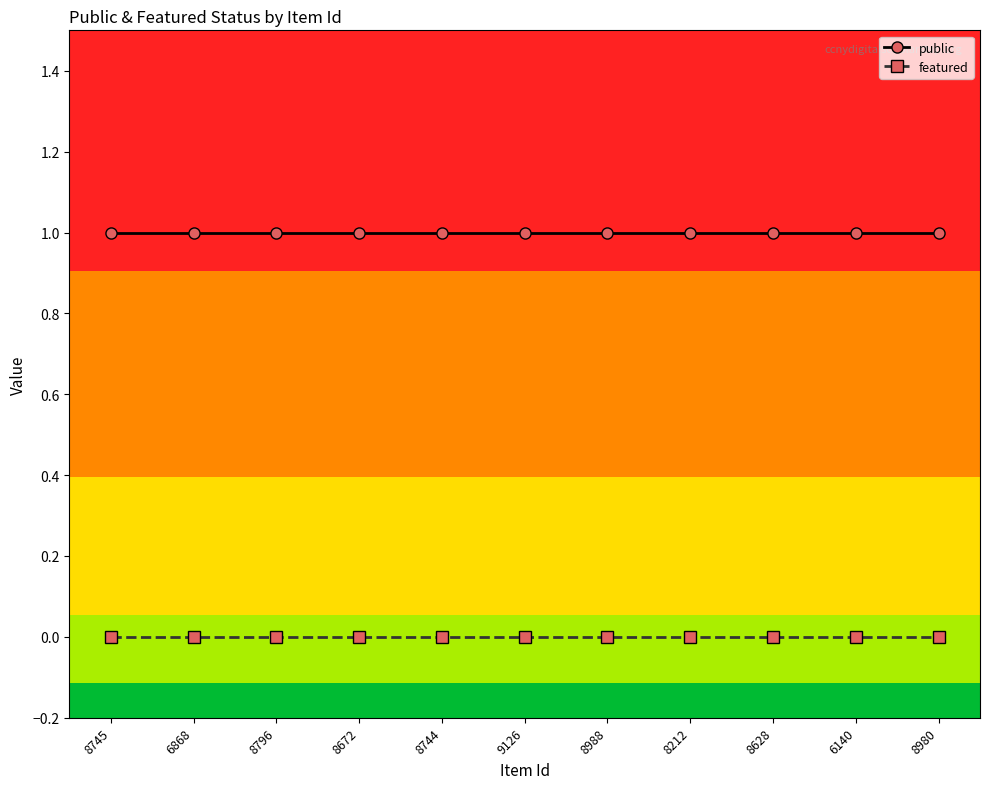

True or false: public and featured cross at least once.

False